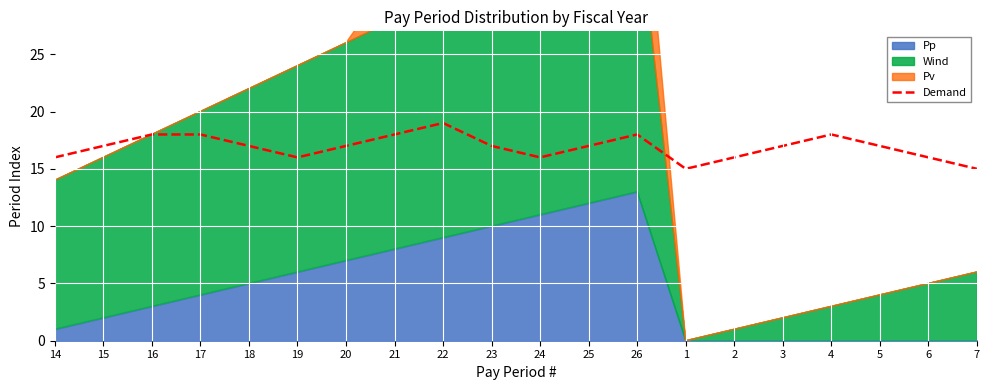

Approximately how many times larger is the value at 25 compared to 18?

1.0